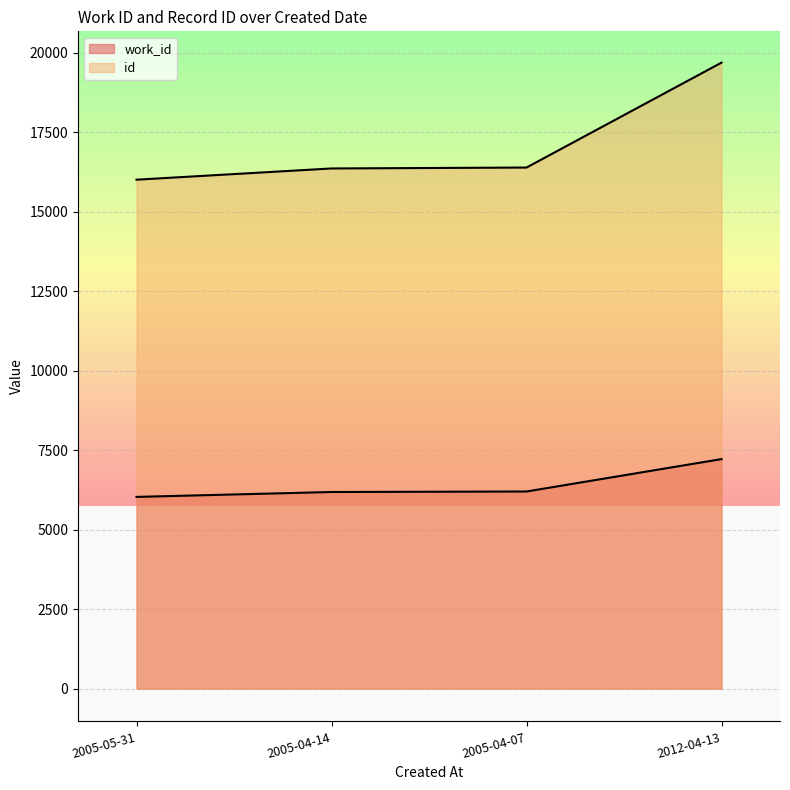

Is the value of work_id at 2005-04-14 greater than the value of id at 2012-04-13?

No